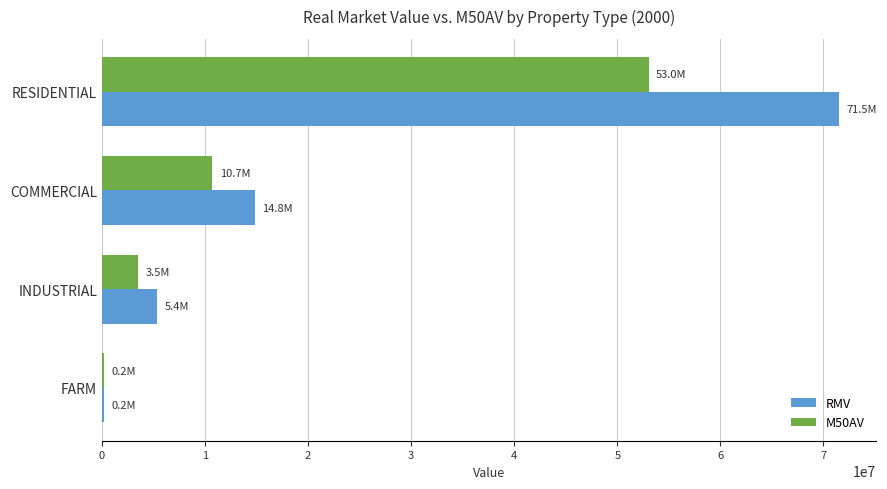

Which series has the widest spread of values?

RMV